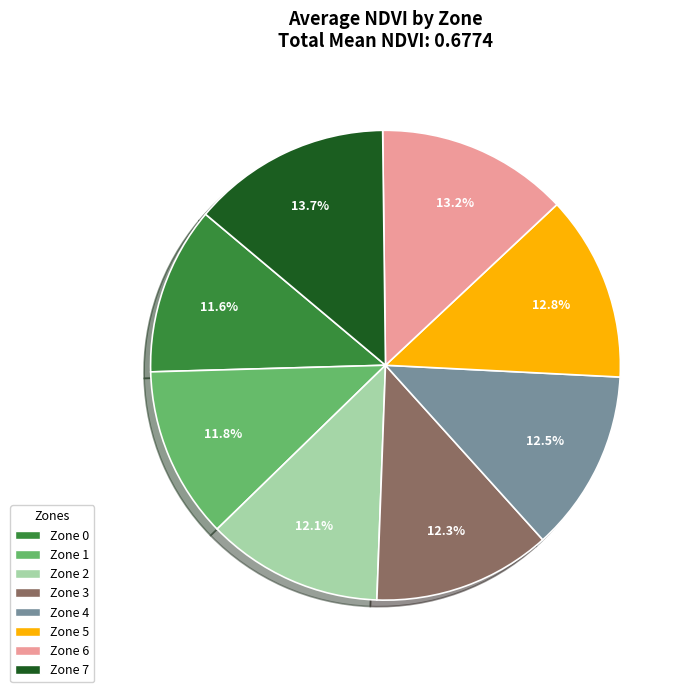

What percentage do Zone 6 and Zone 4 together represent?

25.7%